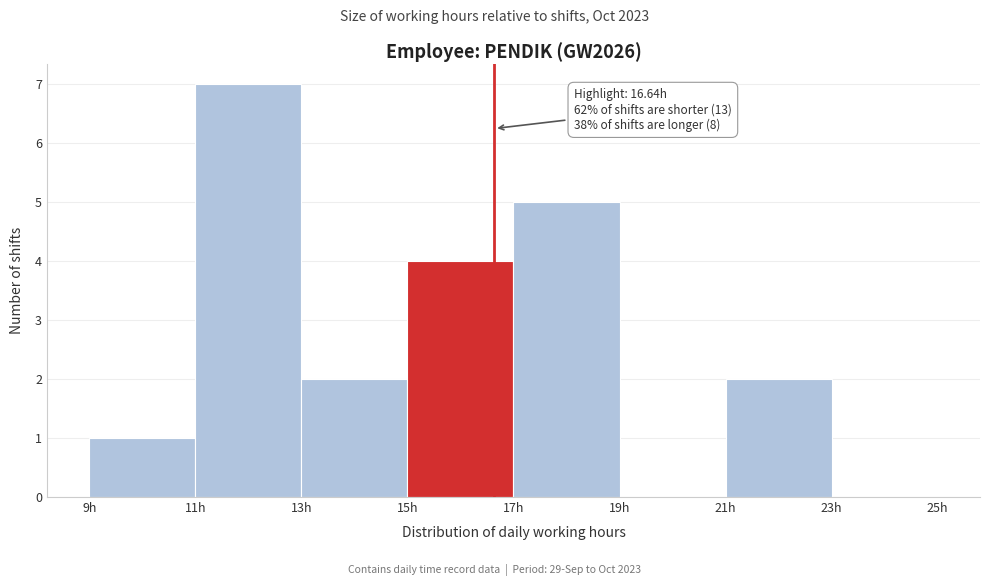

Over which range of the x-axis is the bar tallest?

11 to 13